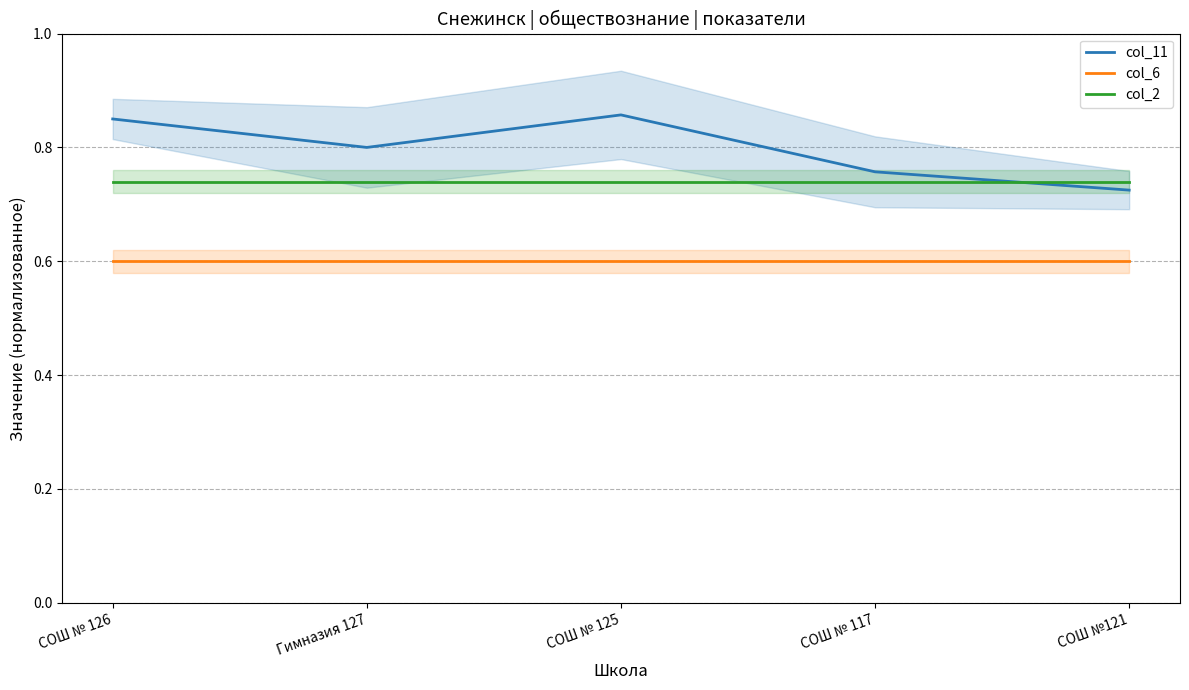

List the series in order of their overall mean, highest first.

col_11, col_2, col_6